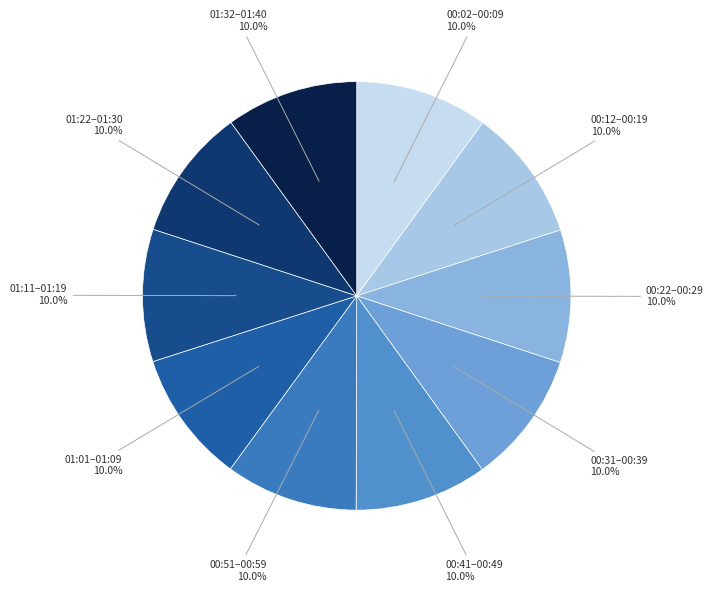

Do 00:02–00:09 and 00:31–00:39 together represent more than half of the pie?

No